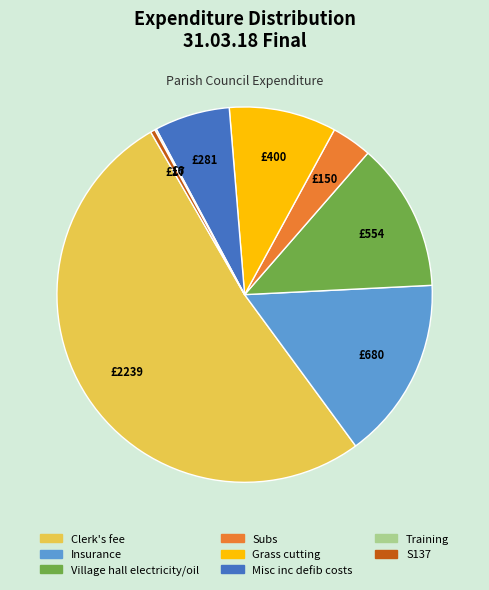

Is the sum of S137 and Village hall electricity/oil greater than half?

No